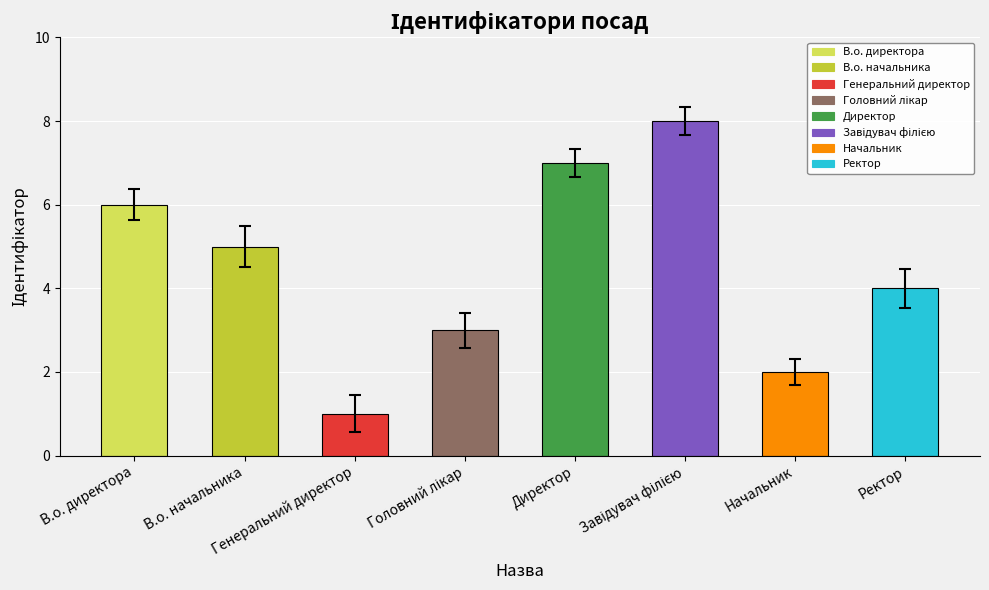

What position from the right is Директор?

4